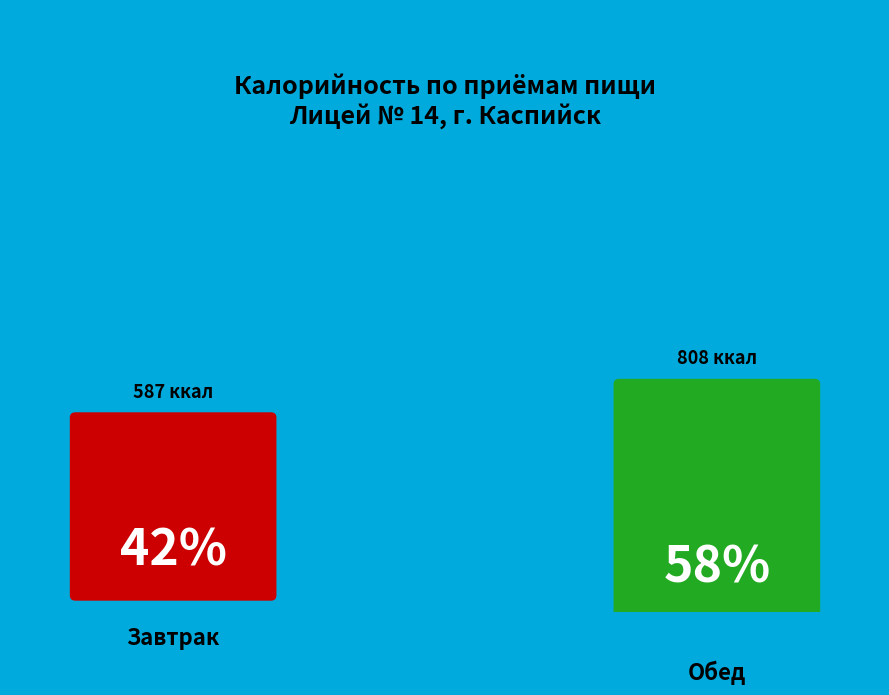

To the nearest percent, what is the difference between the Завтрак and Обед slice percentages?

16%